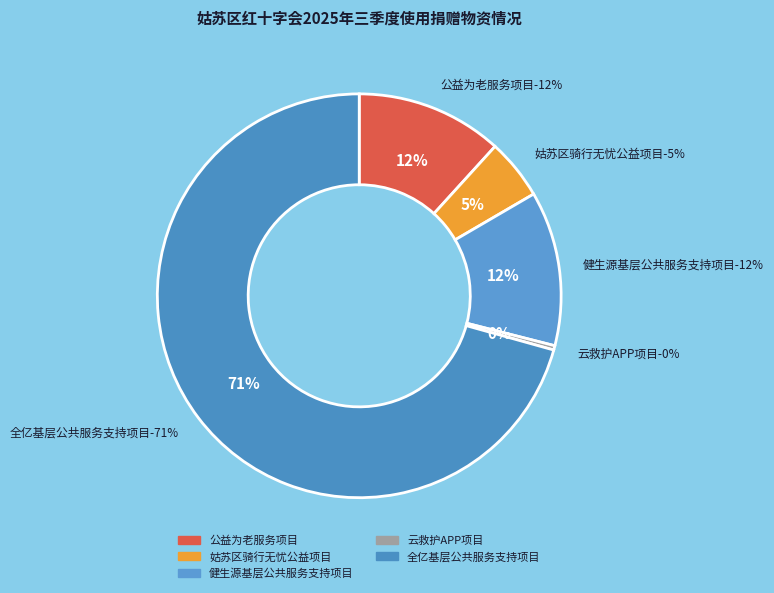

How many slices are in this pie chart?

5